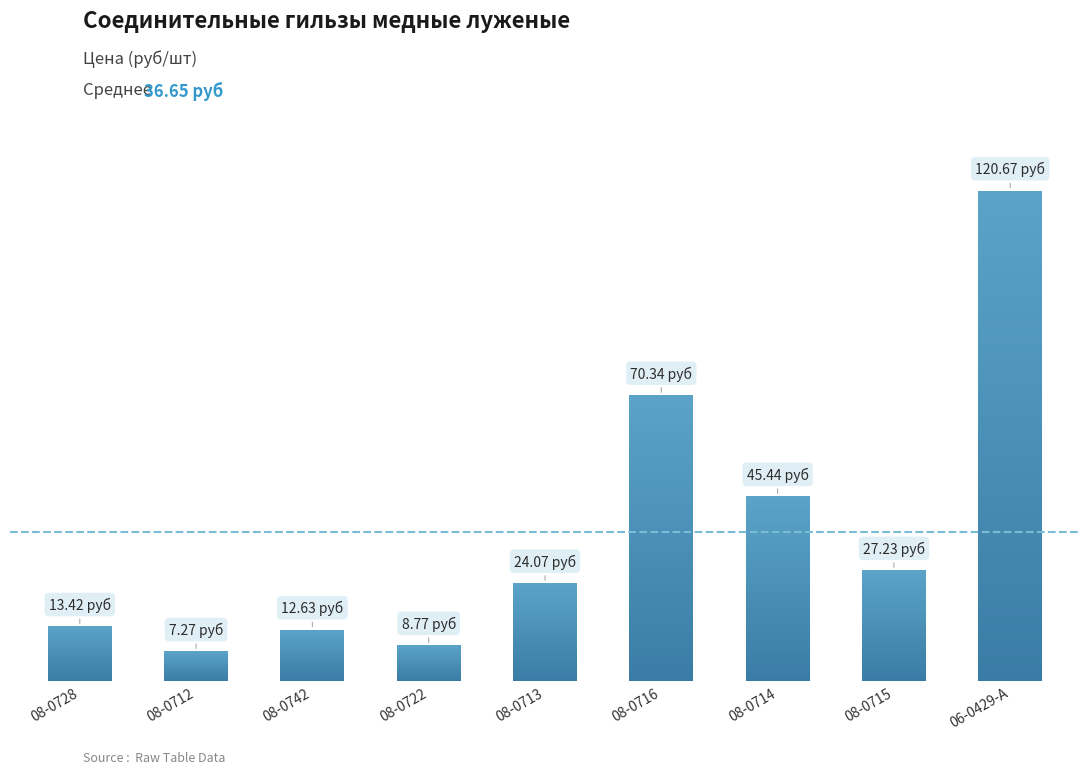

Read the value at 08-0713.

24.1